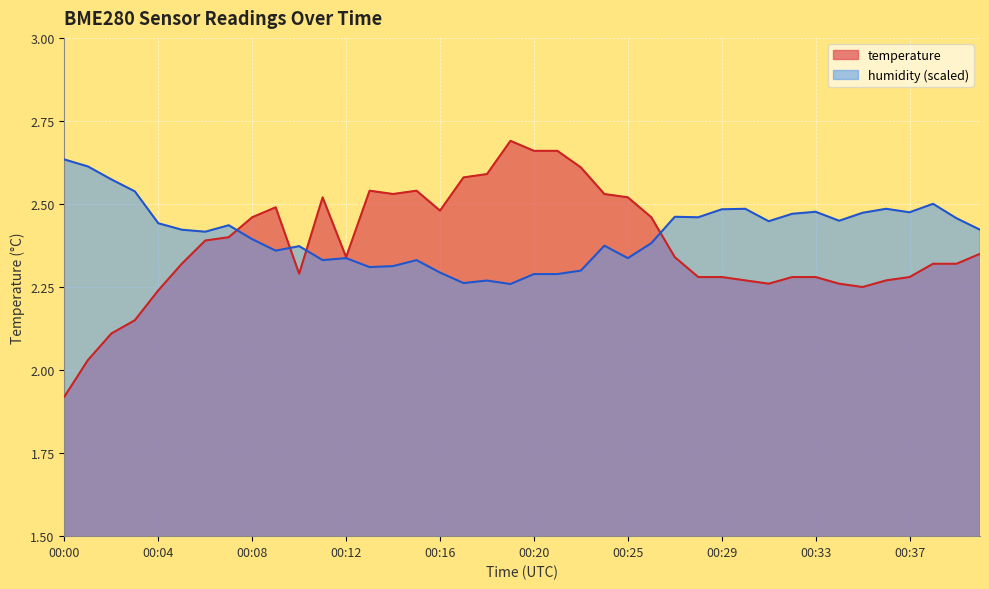

What is the value of the temperature point at the 23rd from the left?

2.6